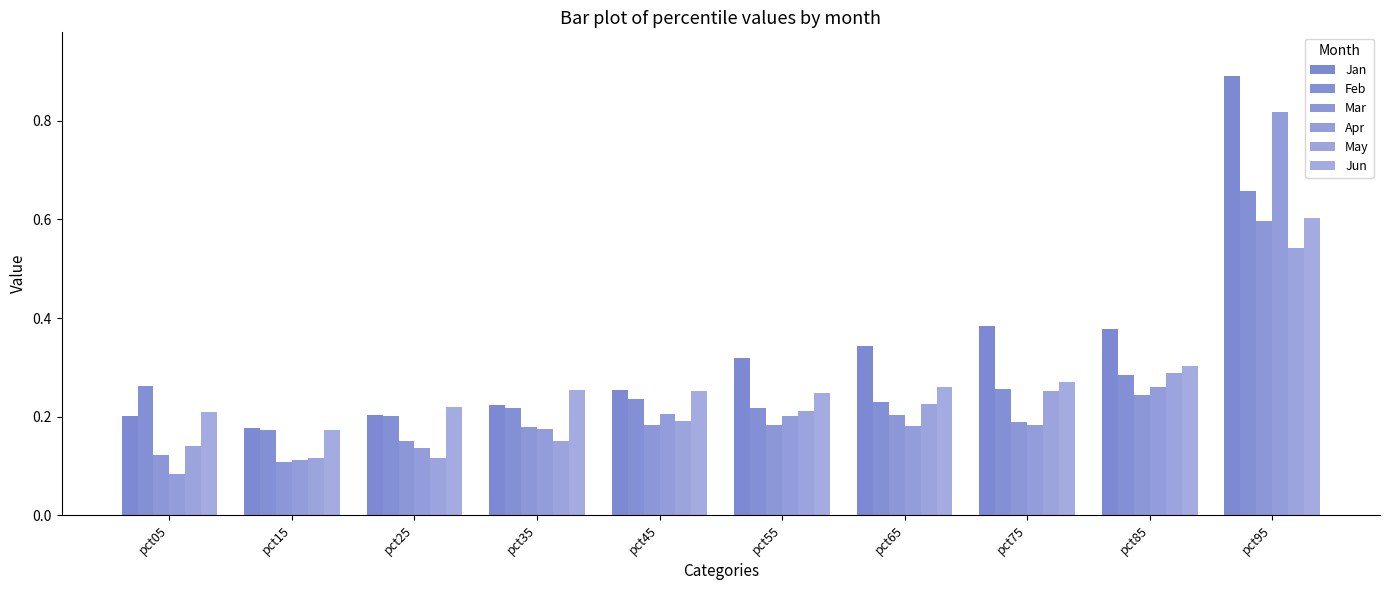

How many bars are there in each group?

6